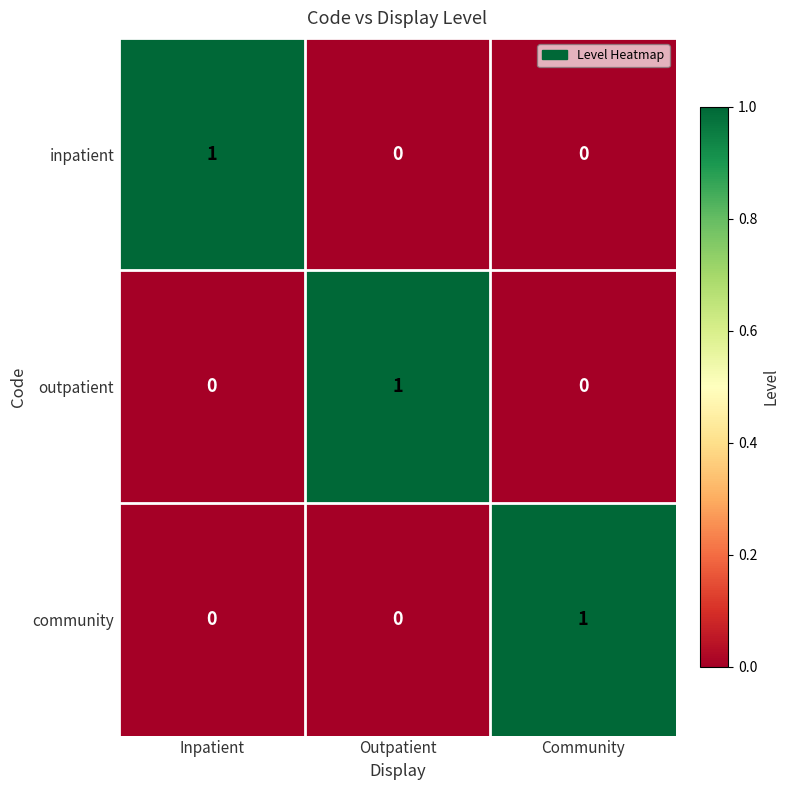

Which category has the highest value in the inpatient series?

Inpatient